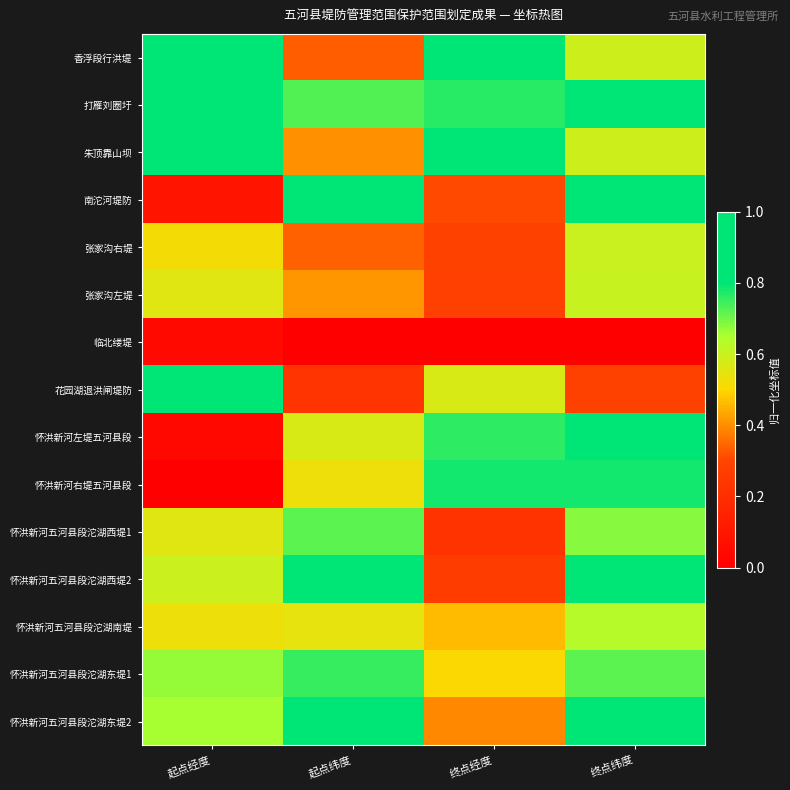

Reading left to right, transcribe all the data shown in this chart.

香浮段行洪堤: 起点经度=0.8	起点纬度=0.3	终点经度=1.0	终点纬度=0.6
打雁刘圈圩: 起点经度=0.9	起点纬度=0.7	终点经度=0.8	终点纬度=0.8
朱顶靠山坝: 起点经度=1.0	起点纬度=0.4	终点经度=1.0	终点纬度=0.6
南沱河堤防: 起点经度=0.1	起点纬度=1.0	终点经度=0.3	终点纬度=1.0
张家沟右堤: 起点经度=0.5	起点纬度=0.3	终点经度=0.3	终点纬度=0.6
张家沟左堤: 起点经度=0.6	起点纬度=0.4	终点经度=0.3	终点纬度=0.6
临北缕堤: 起点经度=0.0	起点纬度=0.0	终点经度=0.0	终点纬度=0.0
花园湖退洪闸堤防: 起点经度=0.8	起点纬度=0.2	终点经度=0.6	终点纬度=0.3
怀洪新河左堤五河县段: 起点经度=0.0	起点纬度=0.6	终点经度=0.8	终点纬度=0.8
怀洪新河右堤五河县段: 起点经度=0.0	起点纬度=0.5	终点经度=0.8	终点纬度=0.8
怀洪新河五河县段沱湖西堤1: 起点经度=0.6	起点纬度=0.7	终点经度=0.2	终点纬度=0.7
怀洪新河五河县段沱湖西堤2: 起点经度=0.6	起点纬度=0.8	终点经度=0.3	终点纬度=0.9
怀洪新河五河县段沱湖南堤: 起点经度=0.5	起点纬度=0.5	终点经度=0.5	终点纬度=0.6
怀洪新河五河县段沱湖东堤1: 起点经度=0.7	起点纬度=0.8	终点经度=0.5	终点纬度=0.7
怀洪新河五河县段沱湖东堤2: 起点经度=0.7	起点纬度=0.8	终点经度=0.4	终点纬度=0.9